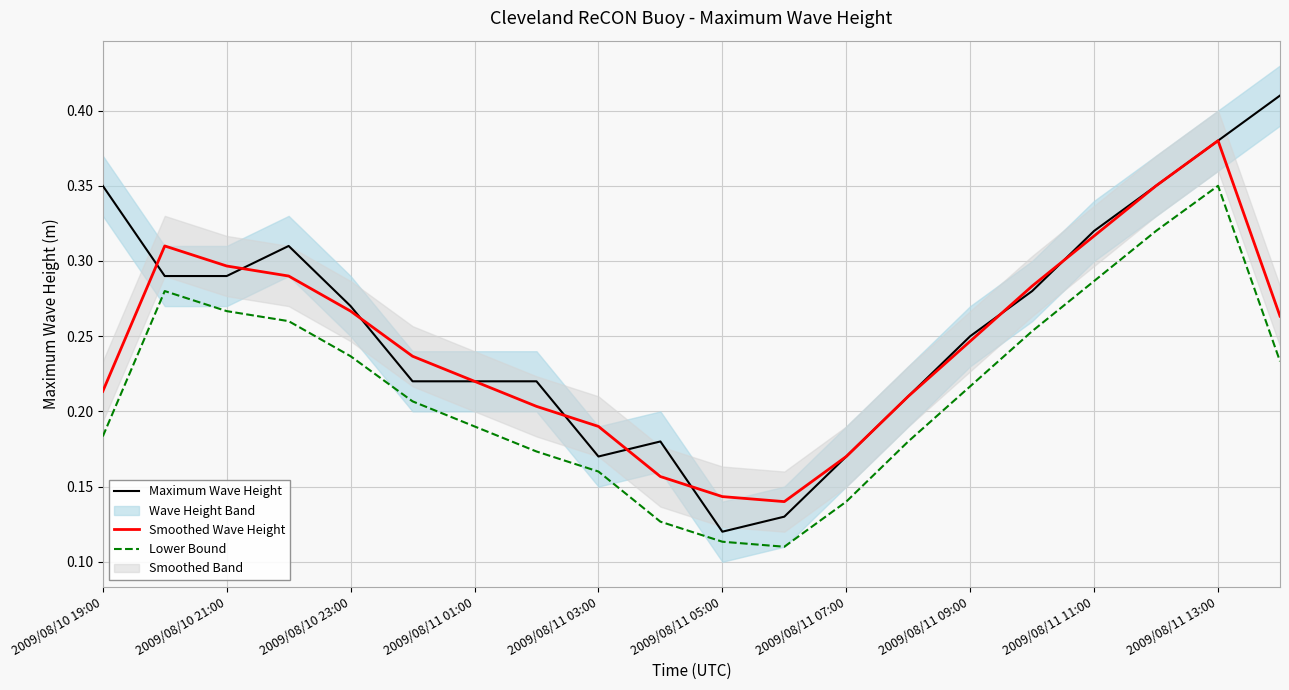

How many interior local peaks does the Lower Bound series have?

2